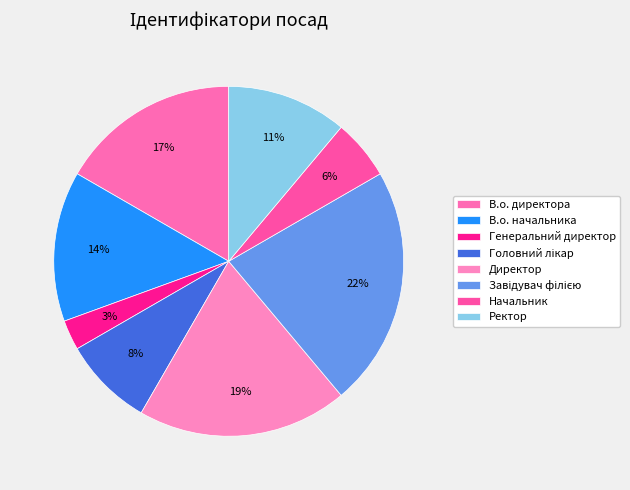

What percentage is the В.о. начальника slice, to the nearest percent?

14%